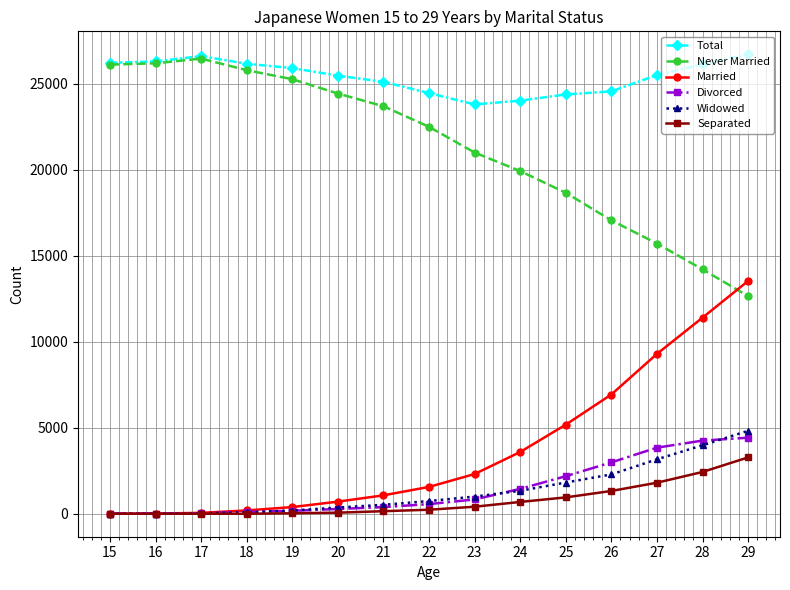

What is the sum of all Divorced values?

21523